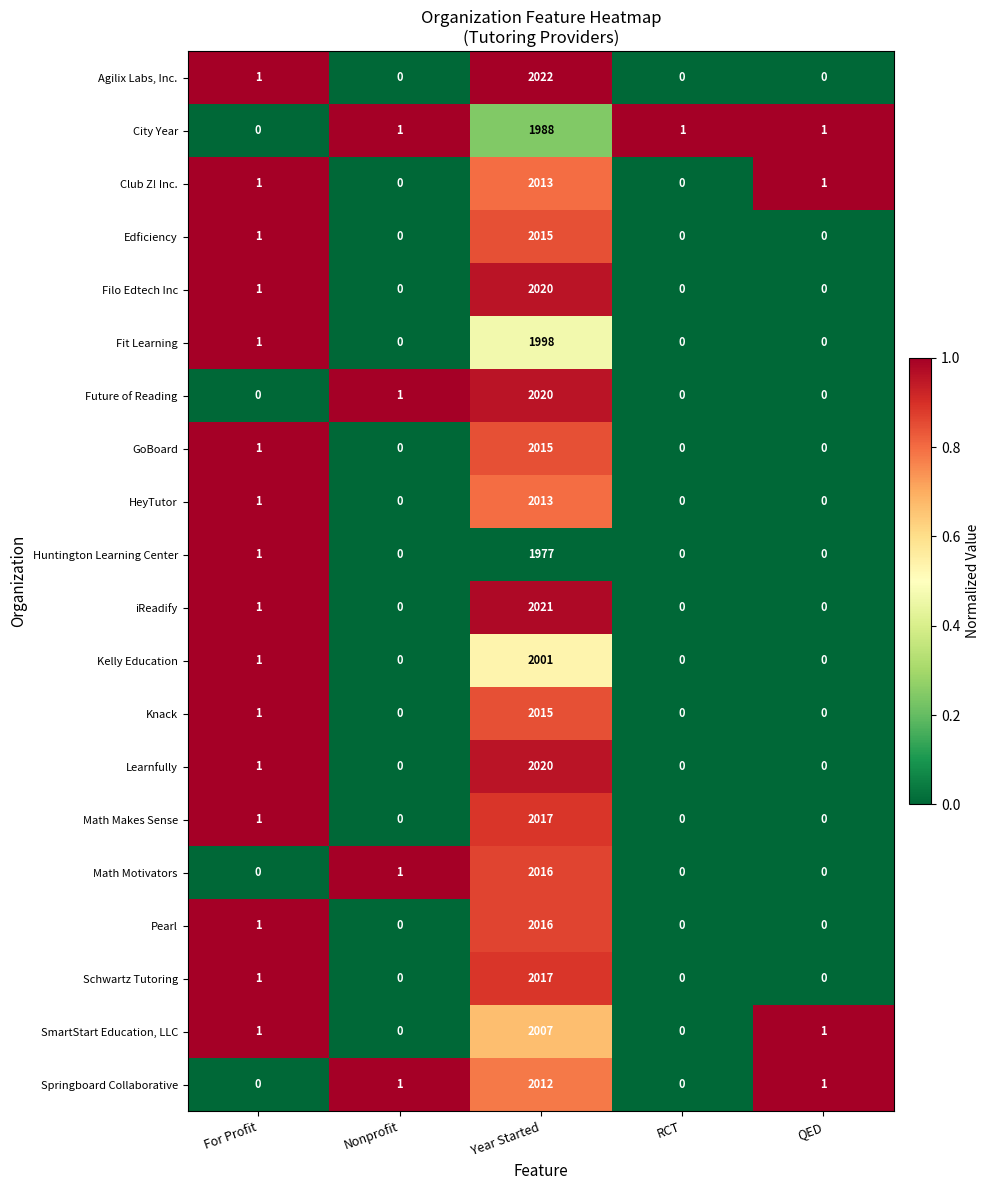

How many series are shown in this chart?

20